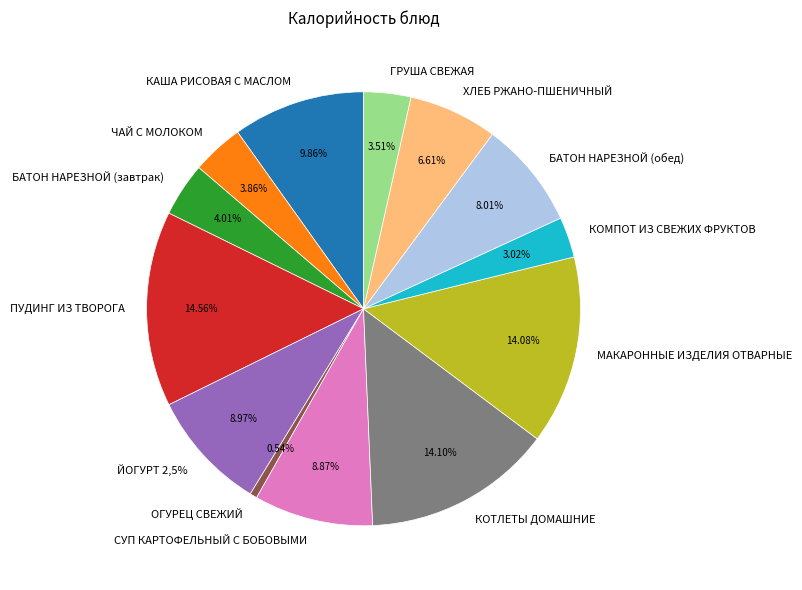

To the nearest percent, what is the difference between the largest and smallest slice percentages?

14%